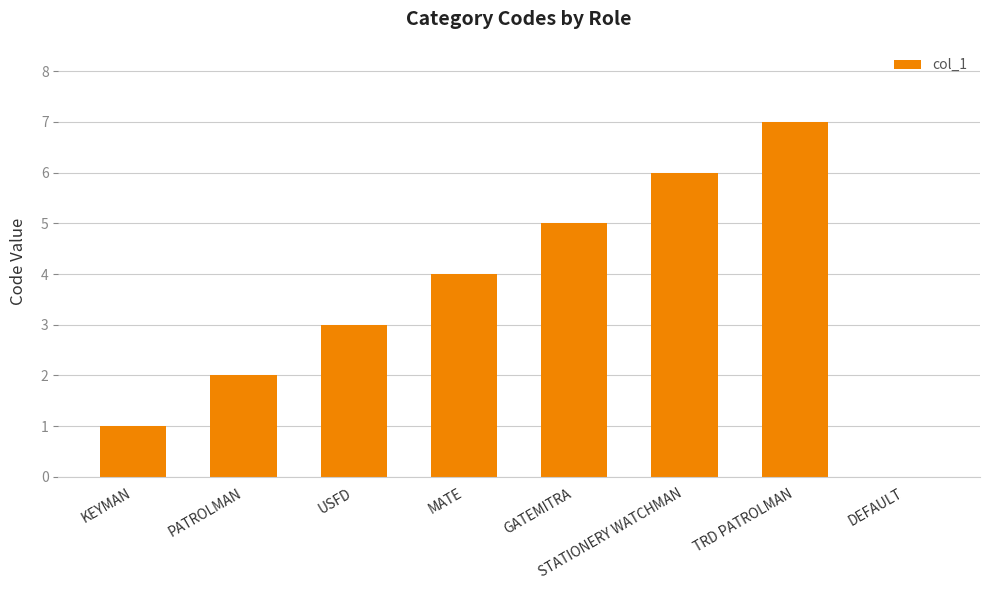

Which label corresponds to the largest value in the chart?

TRD PATROLMAN